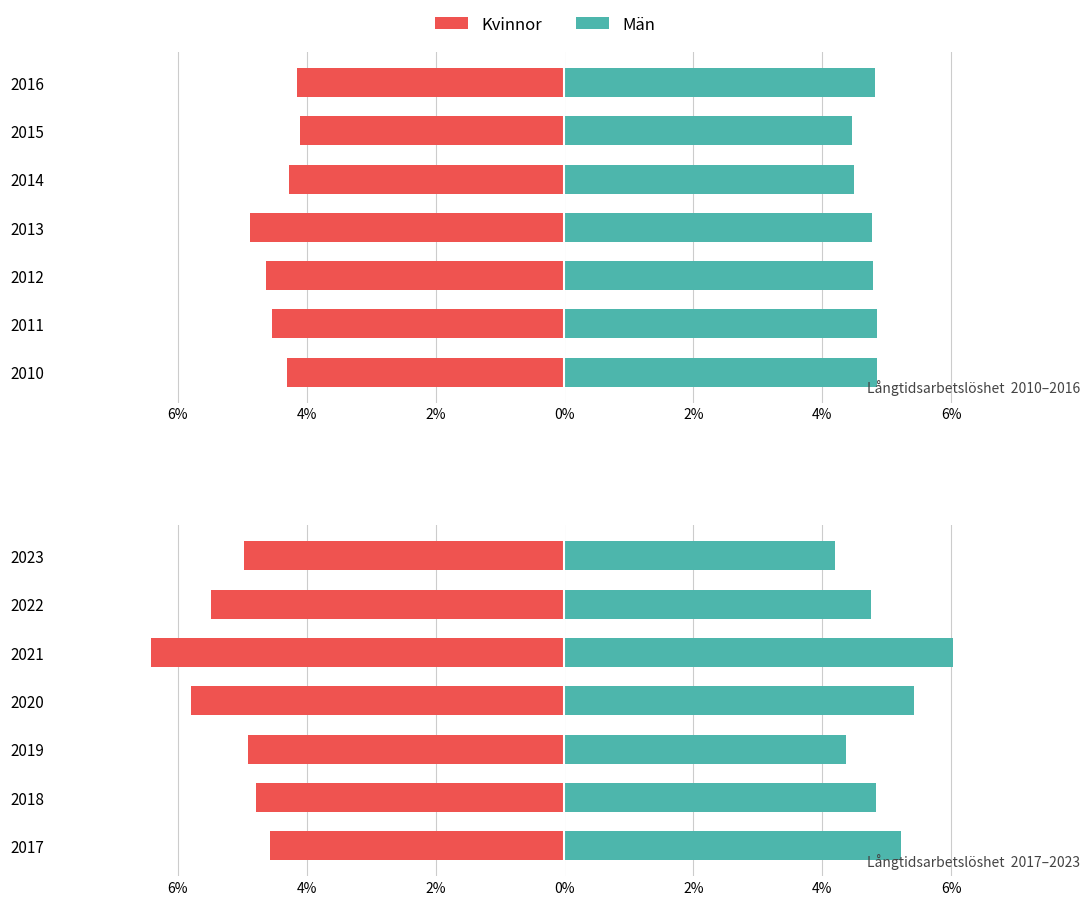

Which series has the largest total across all categories?

Män